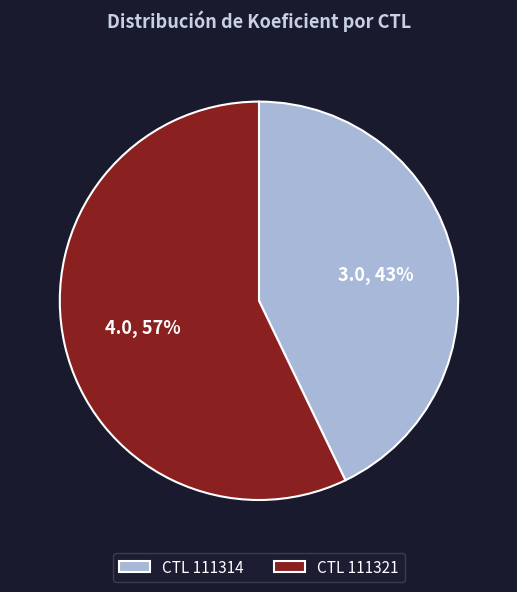

To the nearest percent, what is the difference between the largest and smallest slice percentages?

14%